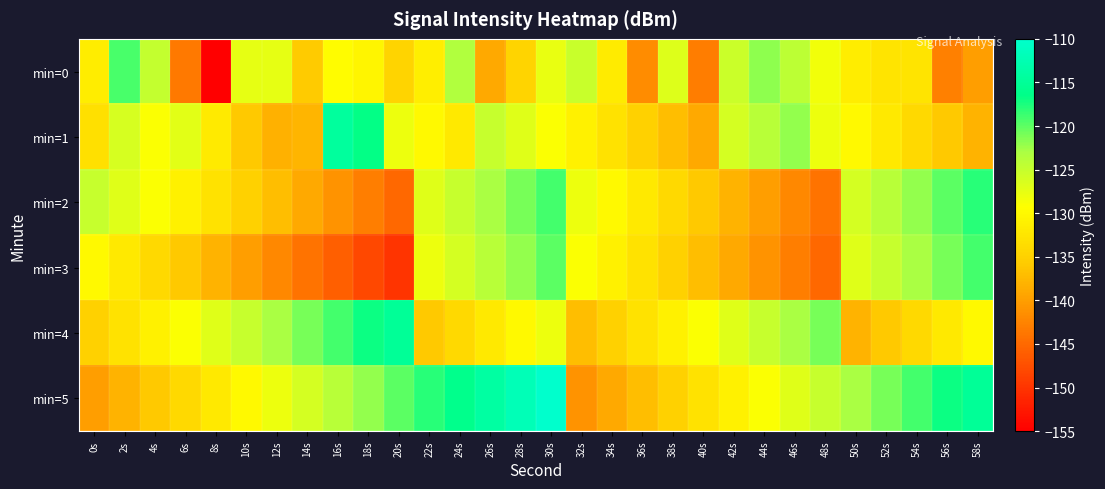

What is the minimum value shown in the chart?

-154.9